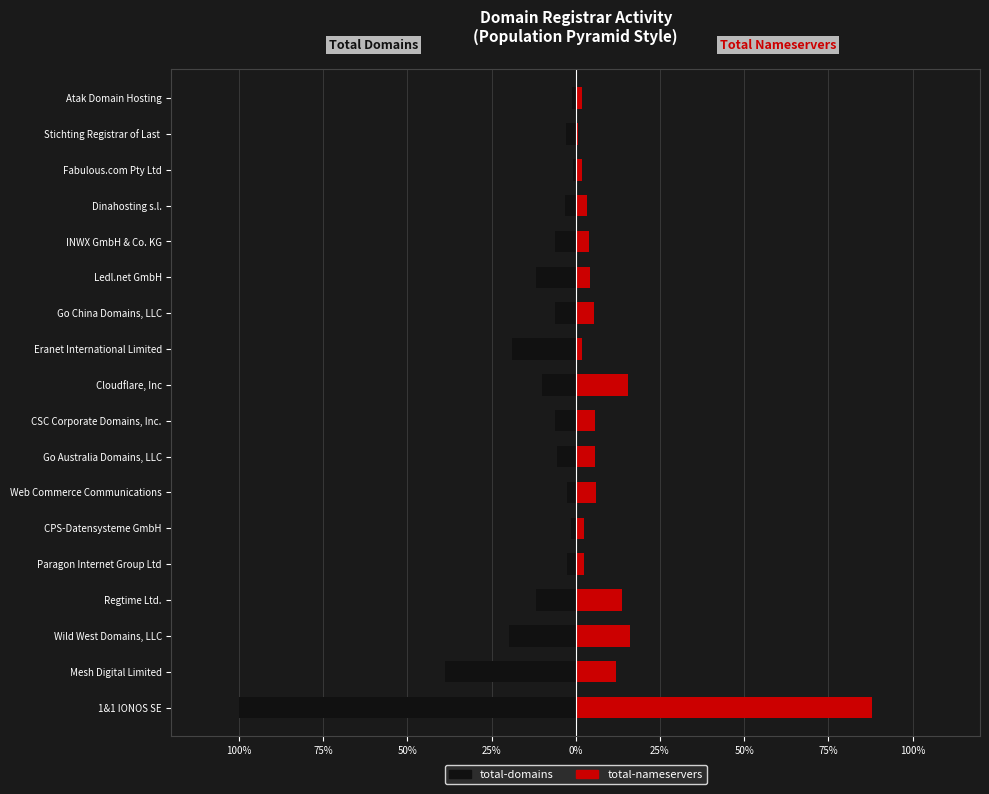

What is the sum of all total-domains values?

-249.9